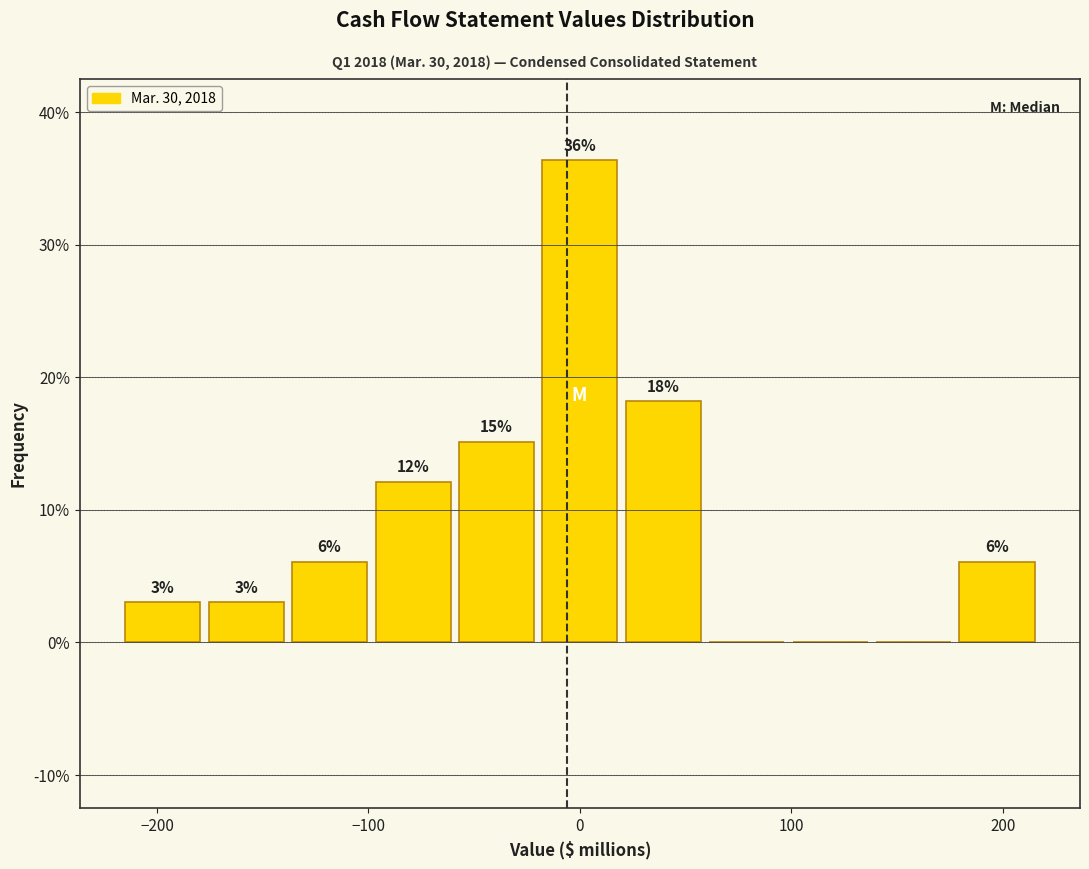

Read against the x-axis, roughly where is the centre of the tallest bar?

0